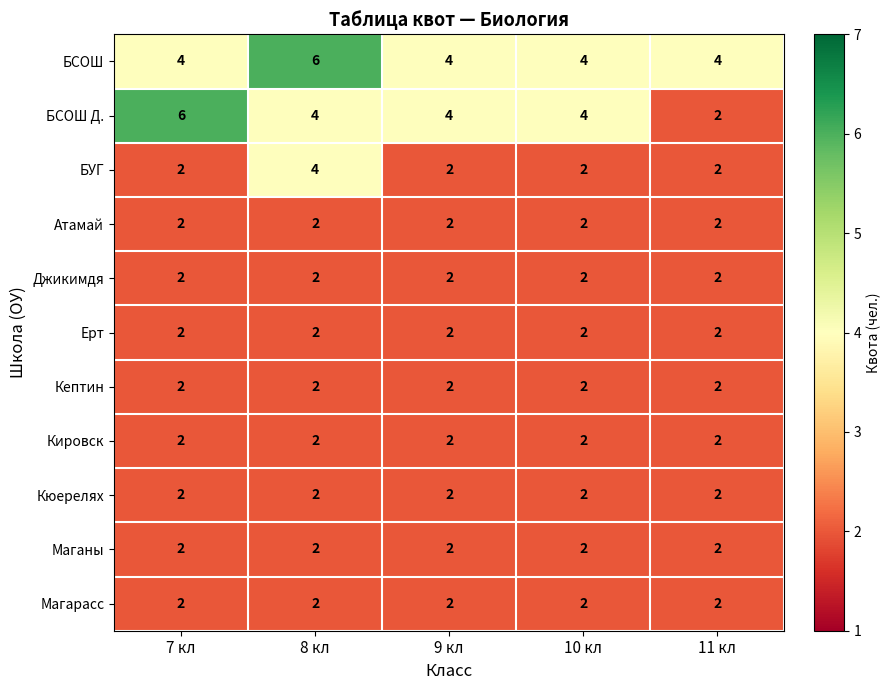

What is the greatest value displayed?

6